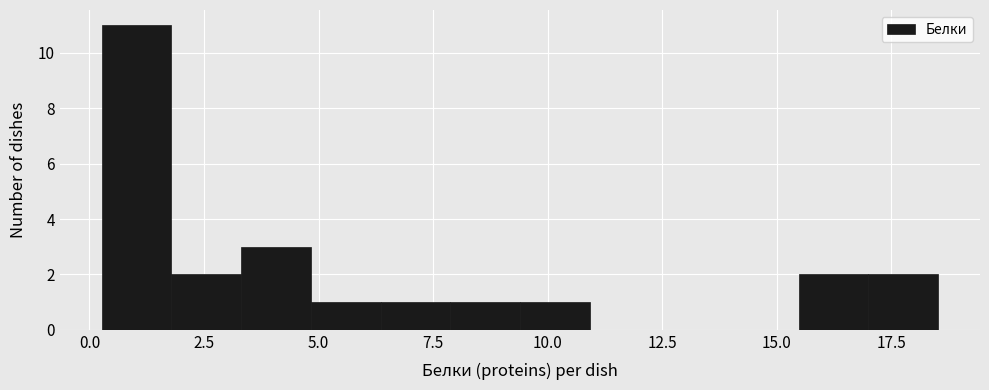

Around what value on the x-axis is the tallest bar? Give the approximate position of its centre, as read against the axis.

1.0